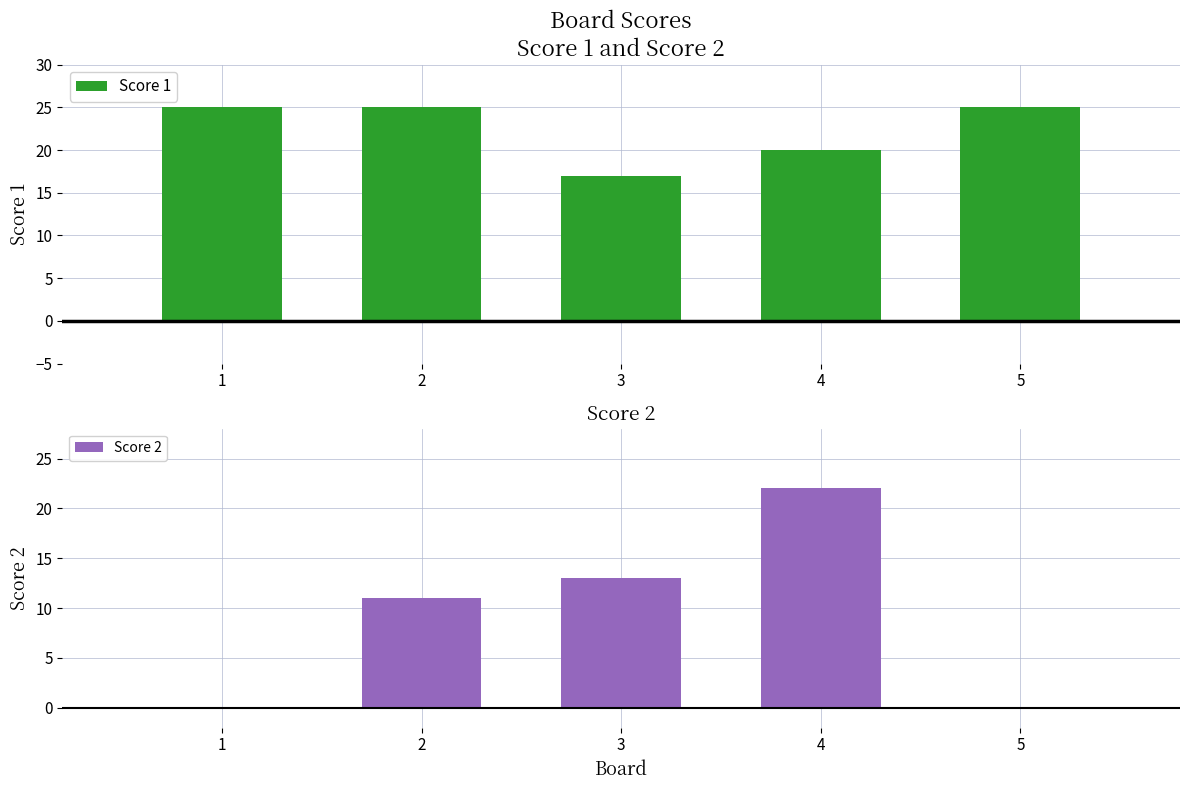

Reading left to right, extract all data points from this chart.

Score 1: 1=25	2=25	3=17	4=20	5=25
Score 2: 1=0	2=11	3=13	4=22	5=0